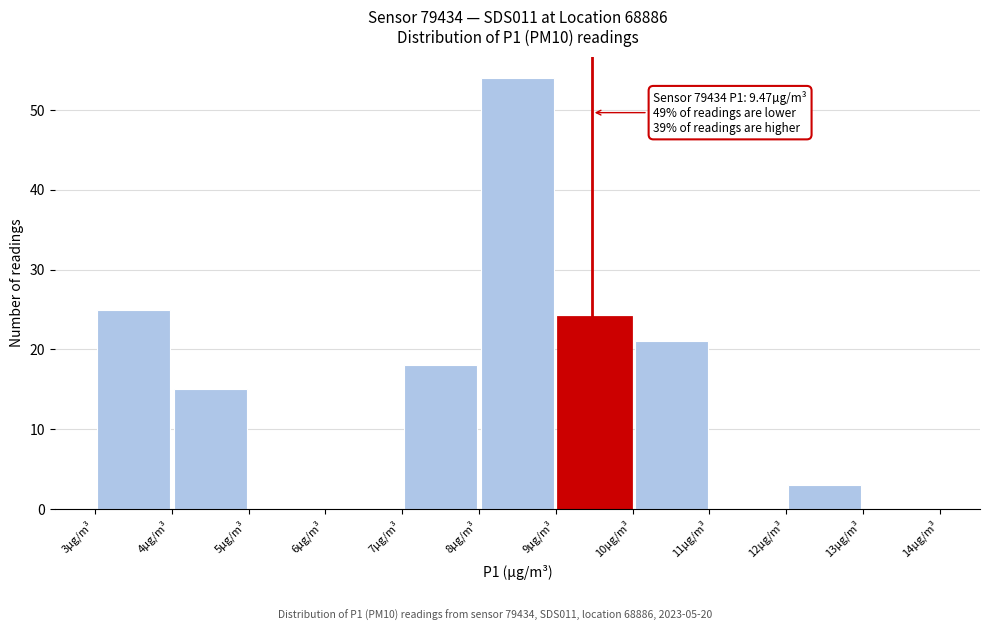

Which range on the x-axis has the tallest bar?

8 to 9